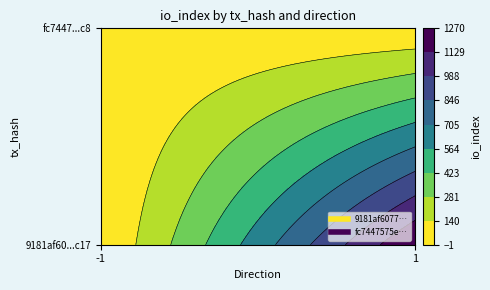

True or false: 9181af60778ca14239bad533406fad3885aec17 has a value of 1803 at 1.

False